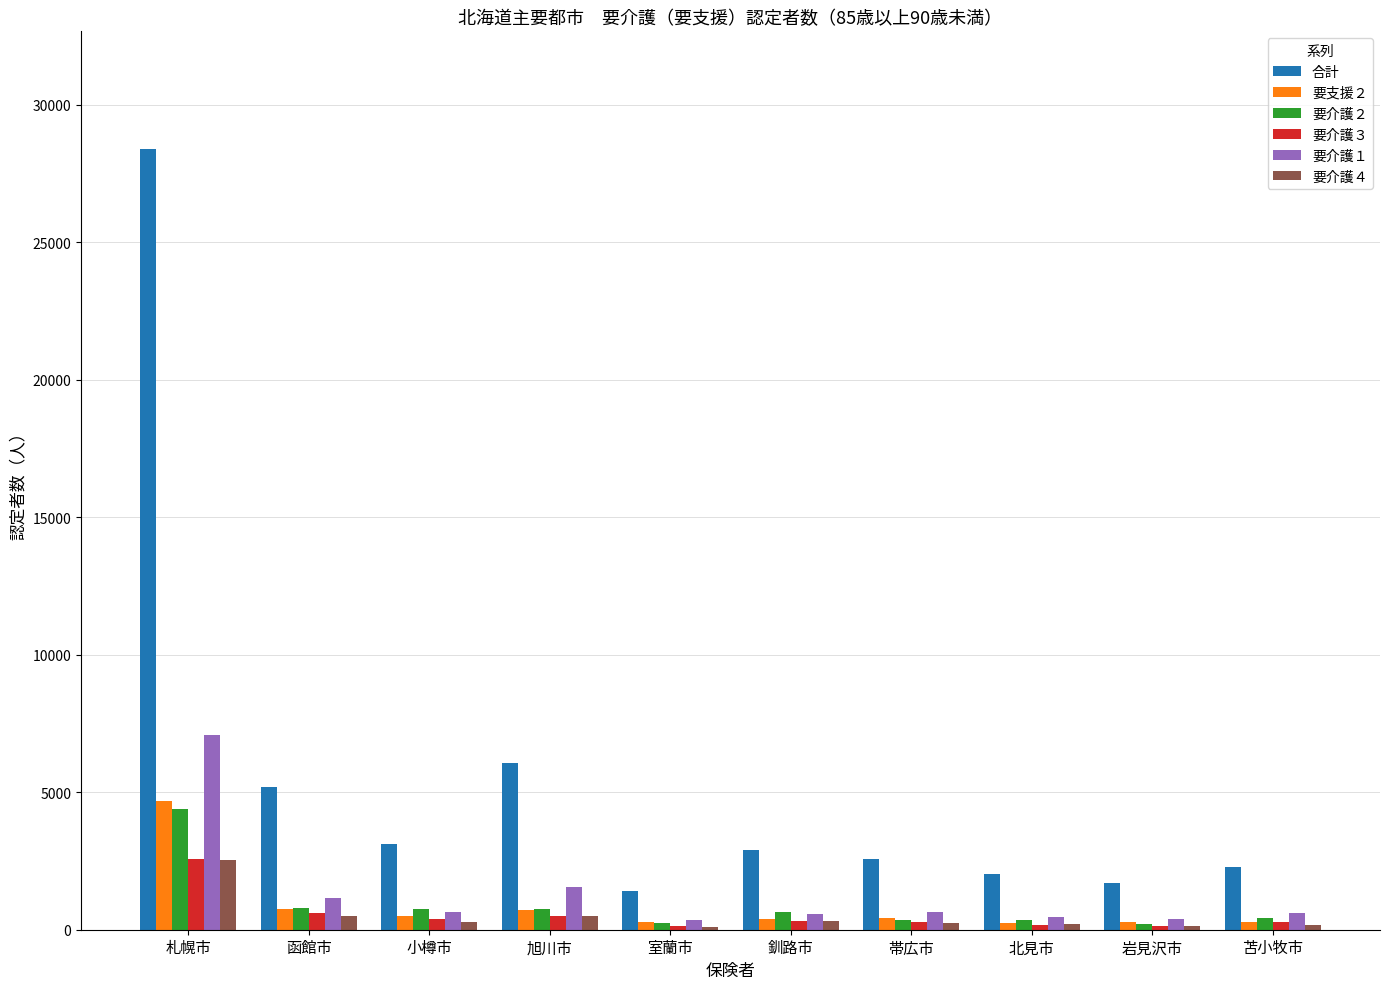

At how many categories does at least one series exceed 14914?

1